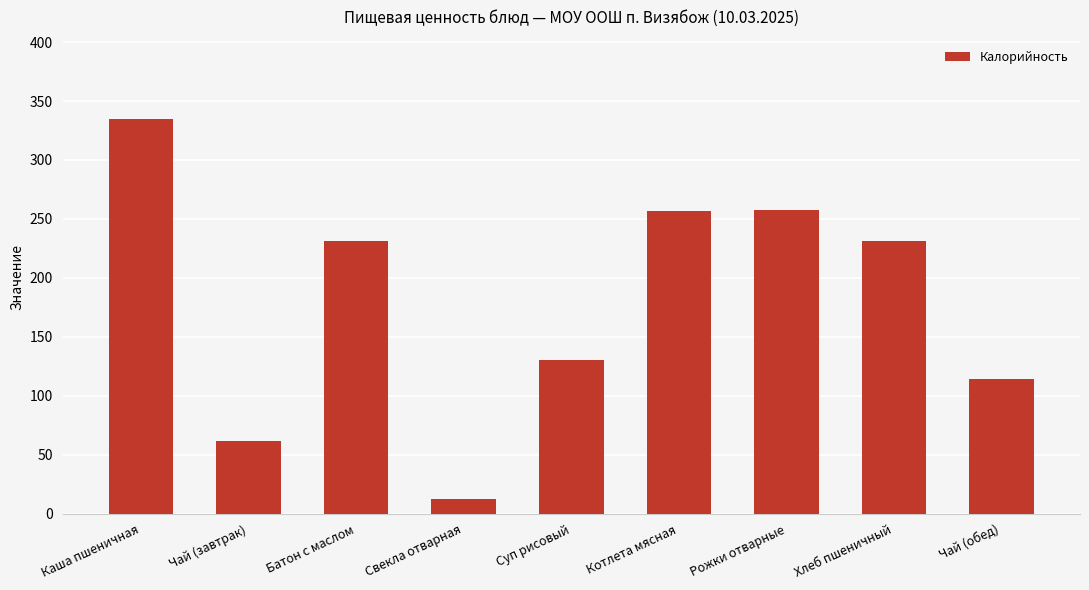

Approximately how many times larger is the value at Суп рисовый compared to Чай (завтрак)?

2.1